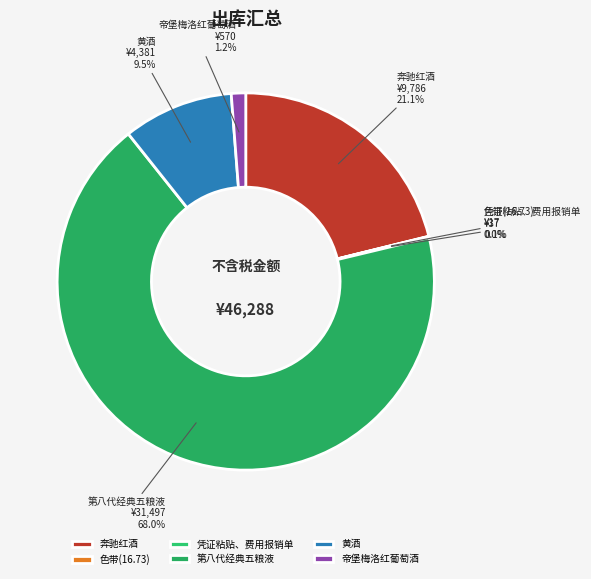

What is the largest slice in the pie chart?

第八代经典五粮液